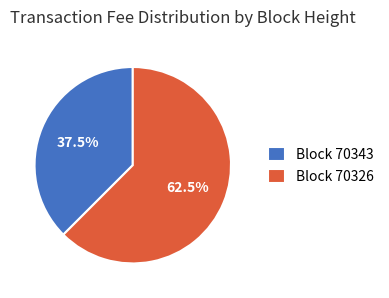

Combined, what portion of the pie is Block 70326 and Block 70343?

100.0%